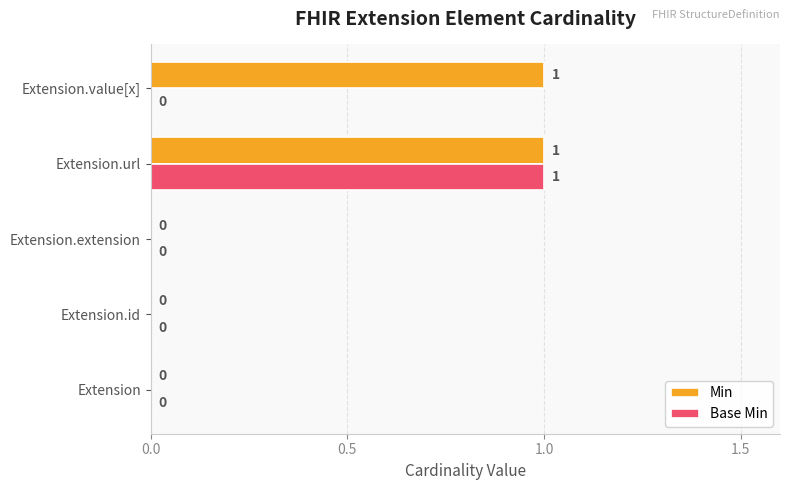

Is the value of Base Min at Extension.id greater than the value of Min at Extension.url?

No